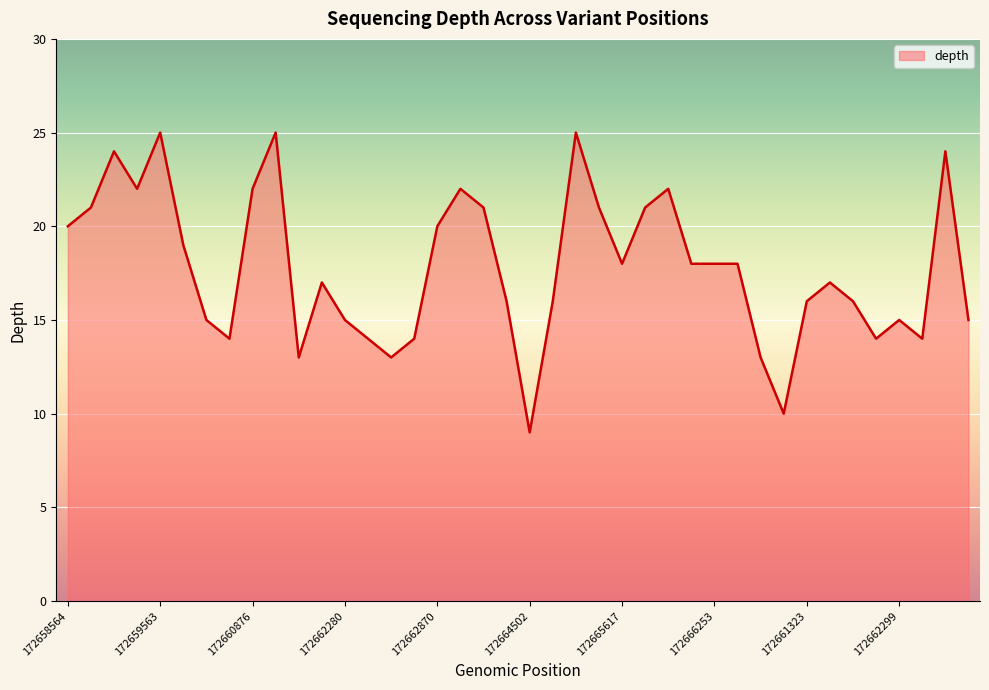

What is the greatest value displayed?

25